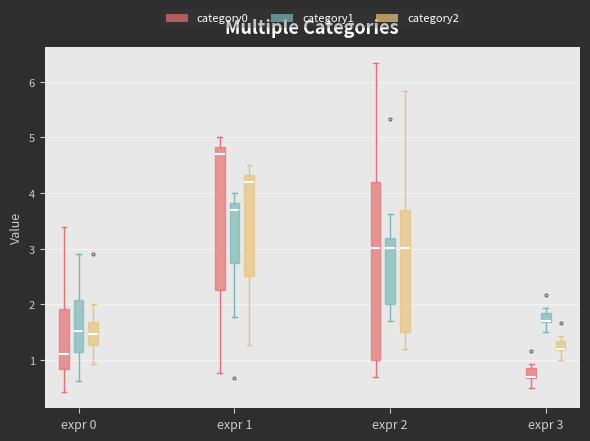

Reading left to right, transcribe this box plot: for each box, give where its median line is, the range the box spans, and where its two whiskers end, as read against the y-axis. The values are not printed on the chart, so give them approximately, as read against the axis.

expr 0 (category0): median 1.1, box 0.8 to 1.9, whiskers 0.4 to 3.4
expr 0 (category1): median 1.5, box 1.2 to 2.1, whiskers 0.6 to 2.9
expr 0 (category2): median 1.5, box 1.3 to 1.7, whiskers 0.9 to 2.0
expr 1 (category0): median 4.7, box 2.3 to 4.8, whiskers 0.8 to 5.0
expr 1 (category1): median 3.7, box 2.8 to 3.8, whiskers 1.8 to 4.0
expr 1 (category2): median 4.2, box 2.5 to 4.3, whiskers 1.3 to 4.5
expr 2 (category0): median 3.0, box 1.0 to 4.2, whiskers 0.7 to 6.3
expr 2 (category1): median 3.0, box 2.0 to 3.2, whiskers 1.7 to 3.6
expr 2 (category2): median 3.0, box 1.5 to 3.7, whiskers 1.2 to 5.8
expr 3 (category0): median 0.7 (drawn on the box's lower edge), box 0.7 to 0.9, whiskers 0.5 to 0.9 (just above the box's upper edge)
expr 3 (category1): median 1.7 (drawn on the box's lower edge), box 1.7 to 1.9, whiskers 1.5 to 1.9 (just above the box's upper edge)
expr 3 (category2): median 1.2 (drawn on the box's lower edge), box 1.2 to 1.4, whiskers 1.0 to 1.4 (just above the box's upper edge)